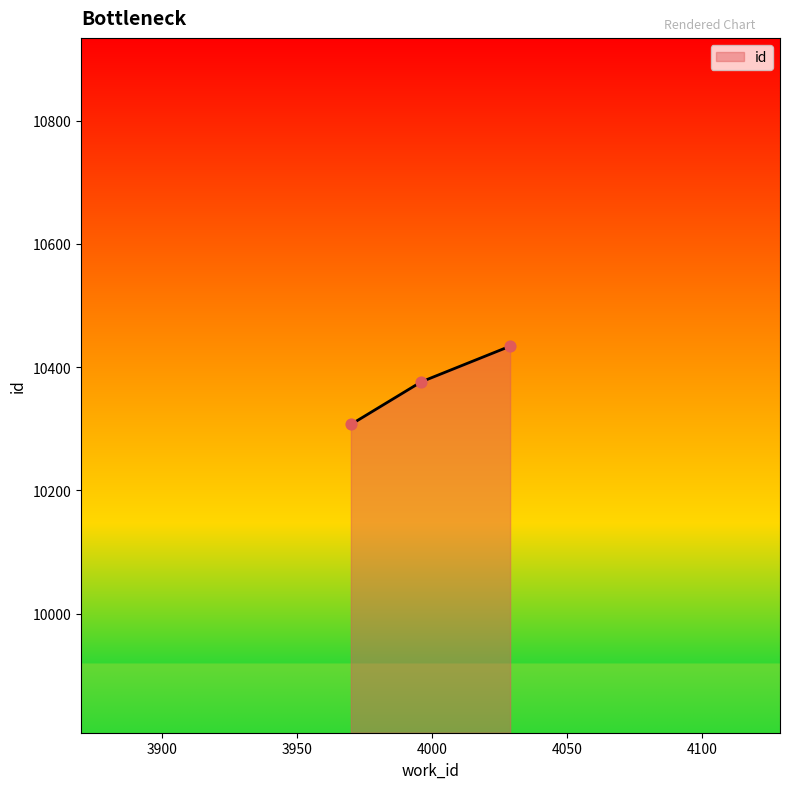

Approximately how many times larger is the value at 3996 compared to 3970?

1.0